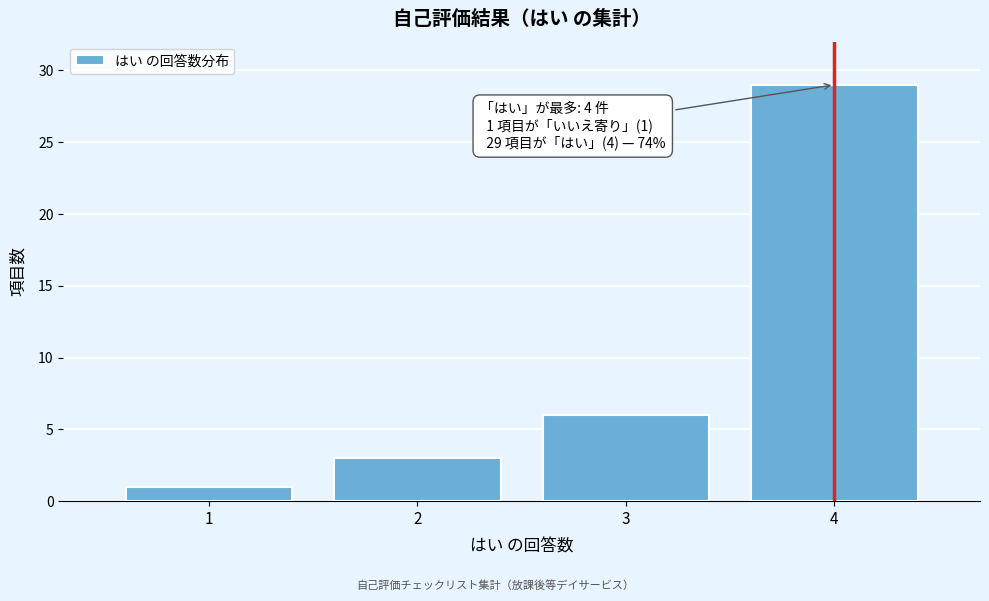

Reading left to right, what are all the values shown in this chart?

1=1	2=3	3=6	4=29